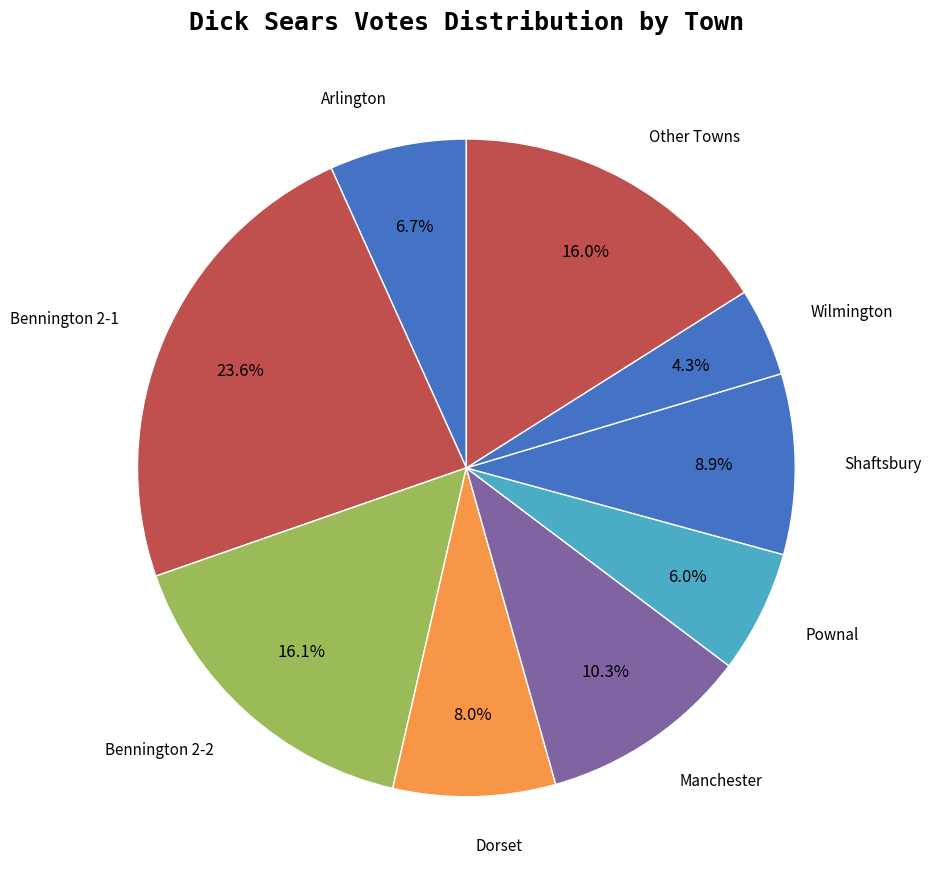

How many slices are in this pie chart?

9